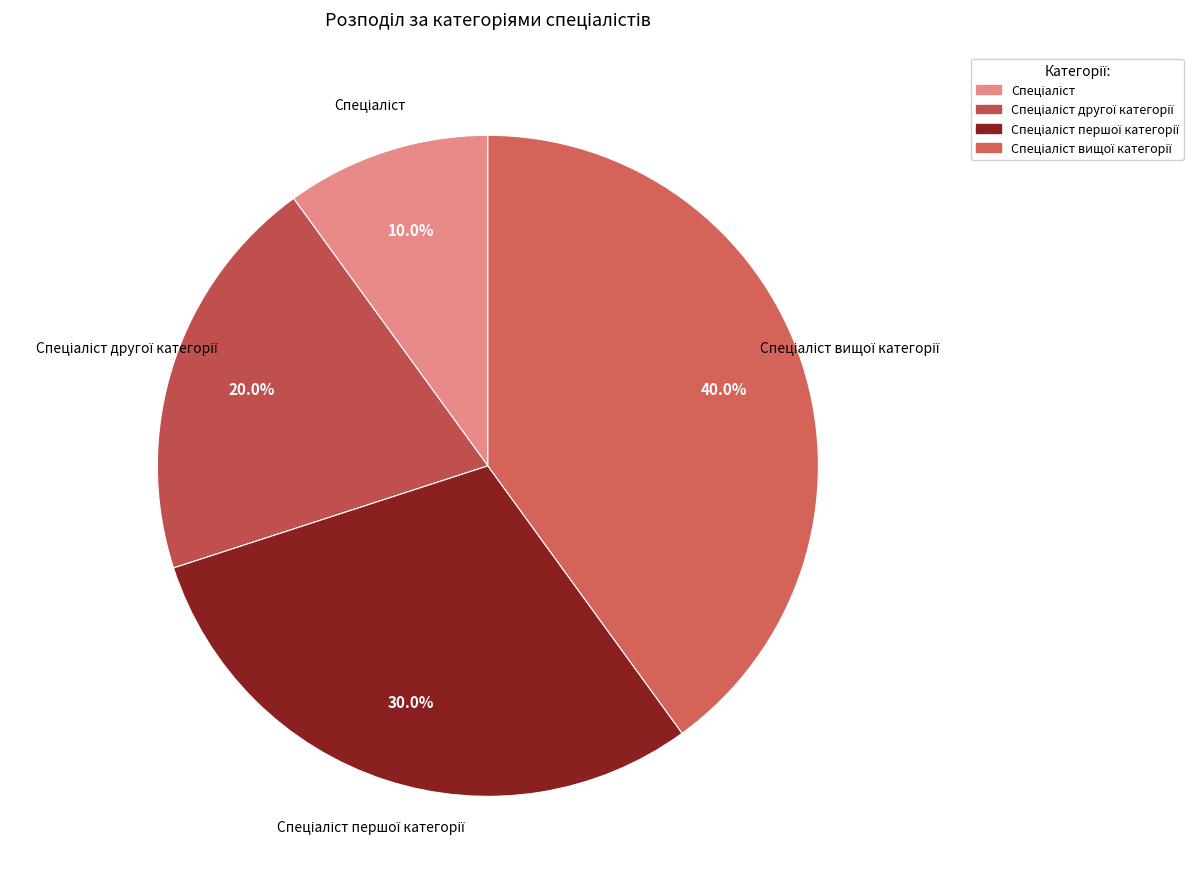

Is there a majority slice in this chart?

No